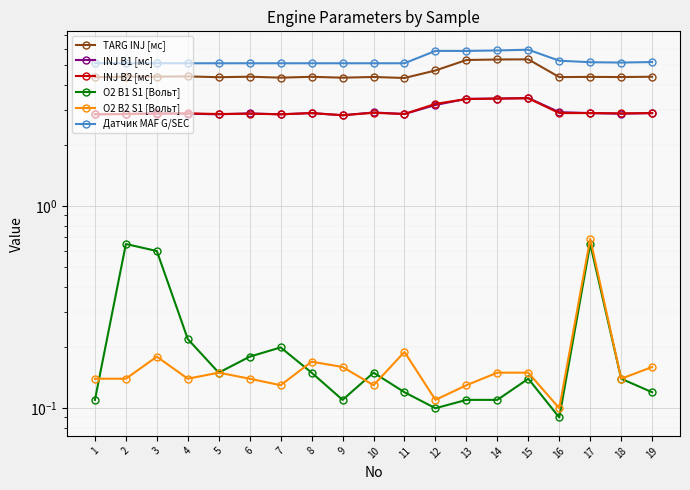

What is the value of the INJ B1 [мс] point at the 7th from the left?

2.9